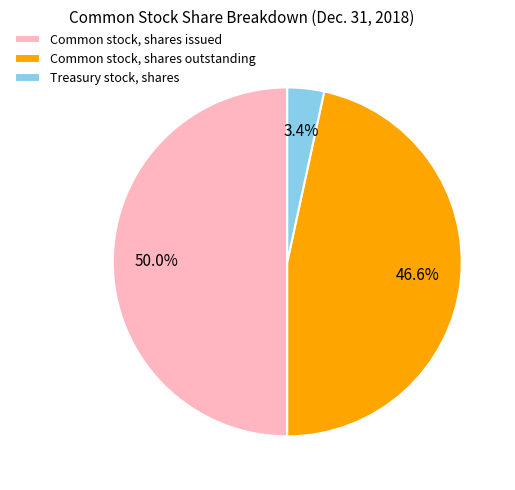

Does Common stock, shares outstanding represent more than half of the total?

No